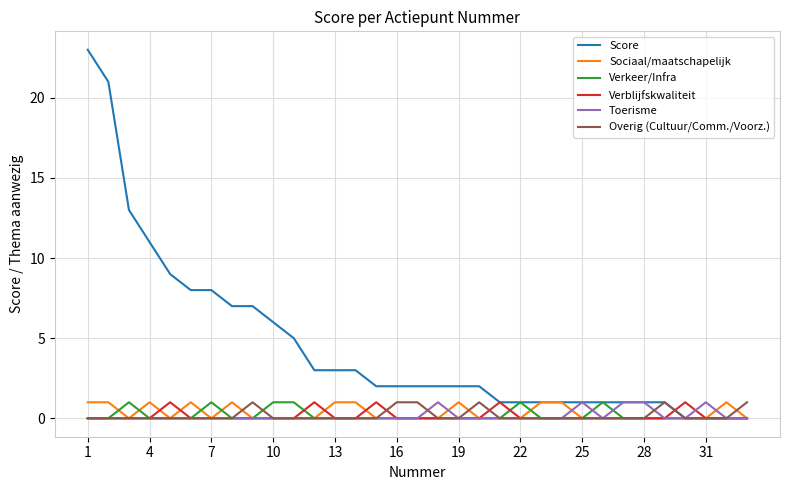

What are all the series names shown in the legend?

Score, Sociaal/maatschapelijk, Verkeer/Infra, Verblijfskwaliteit, Toerisme, Overig (Cultuur/Comm./Voorz.)